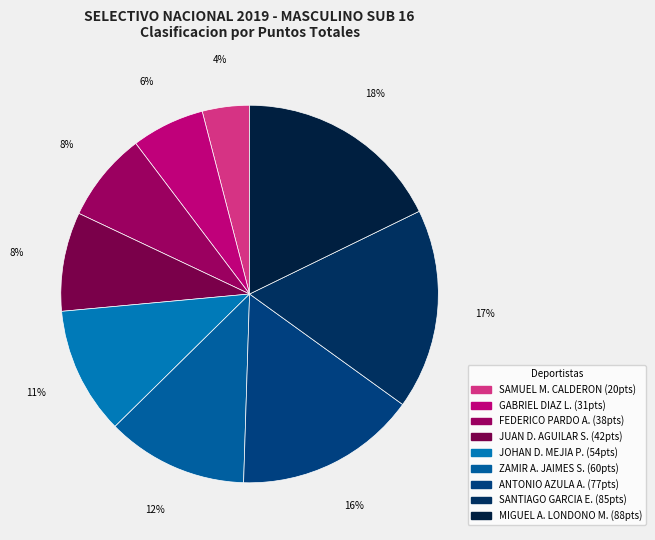

To the nearest percent, what is the average slice percentage?

11%